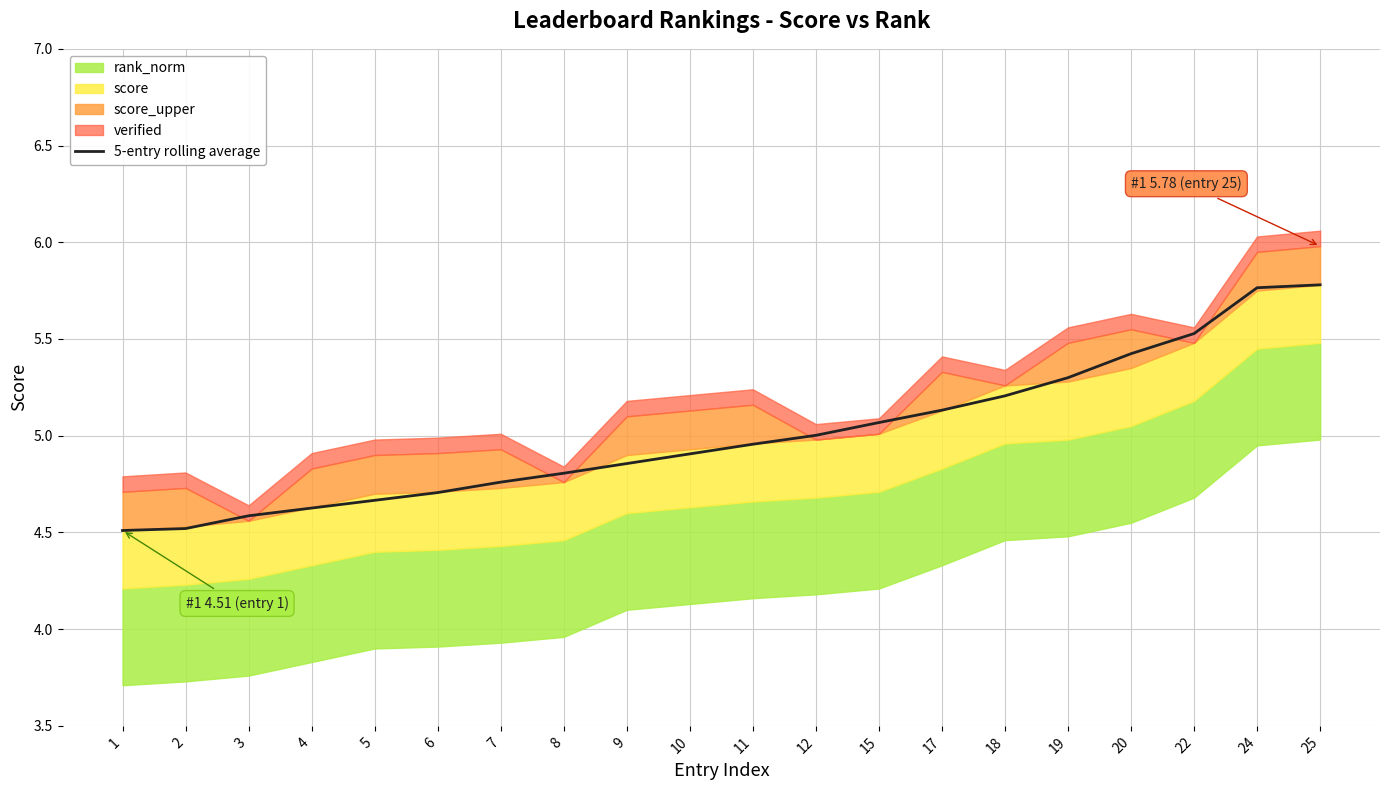

Approximately how many times larger is the value at 25 compared to 20?

1.1